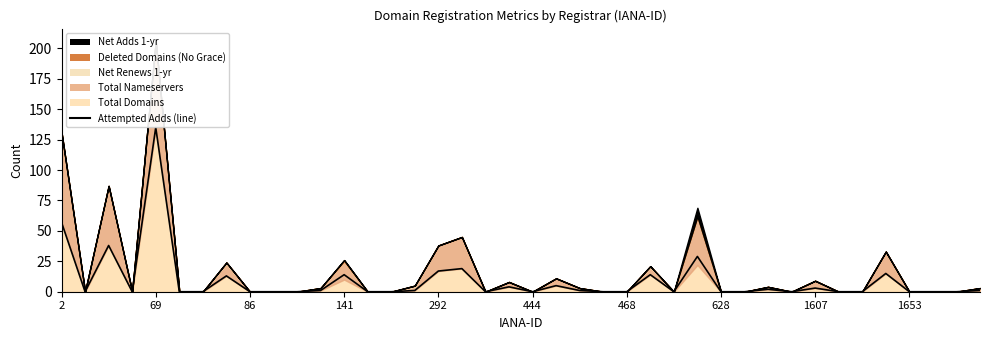

What is the change in value from 18 to 21?

+5